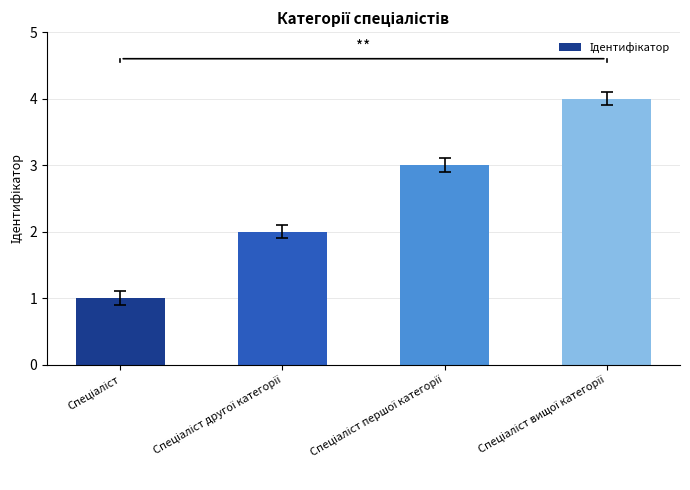

What is the maximum value shown in the chart?

4